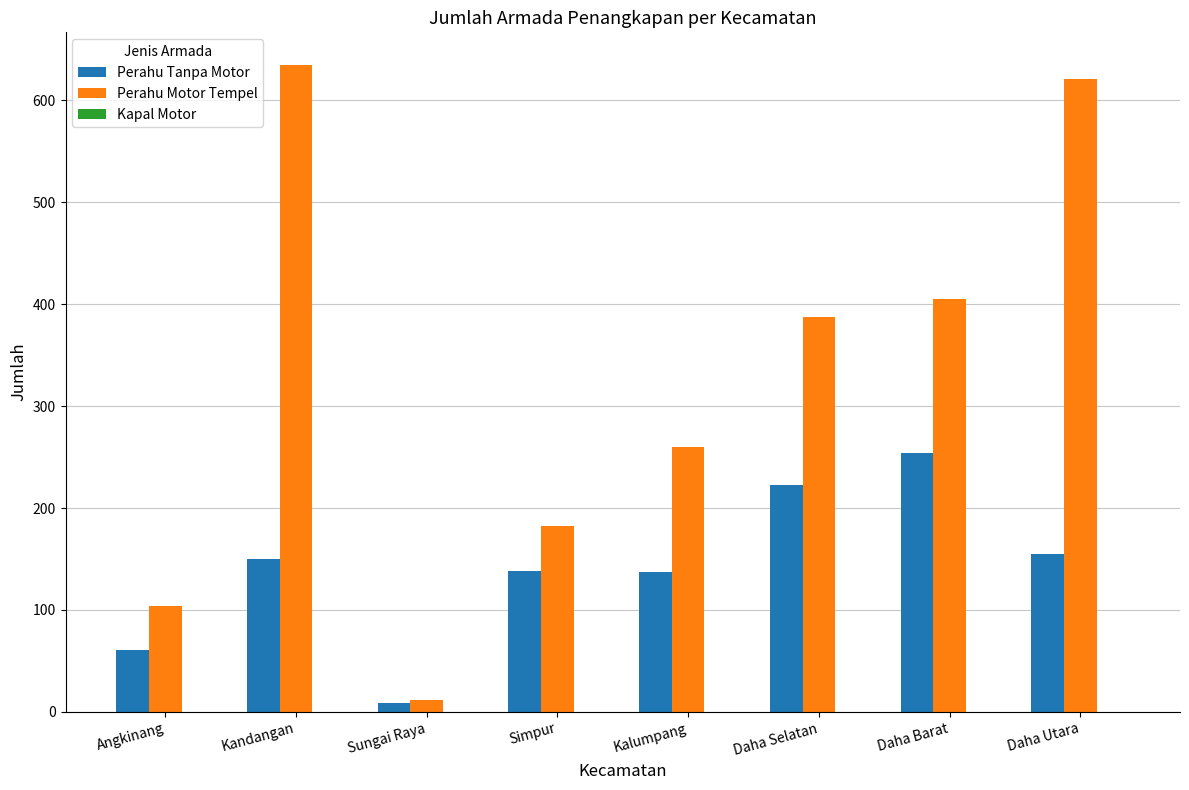

What is the label of the 6th bar from the right?

Sungai Raya